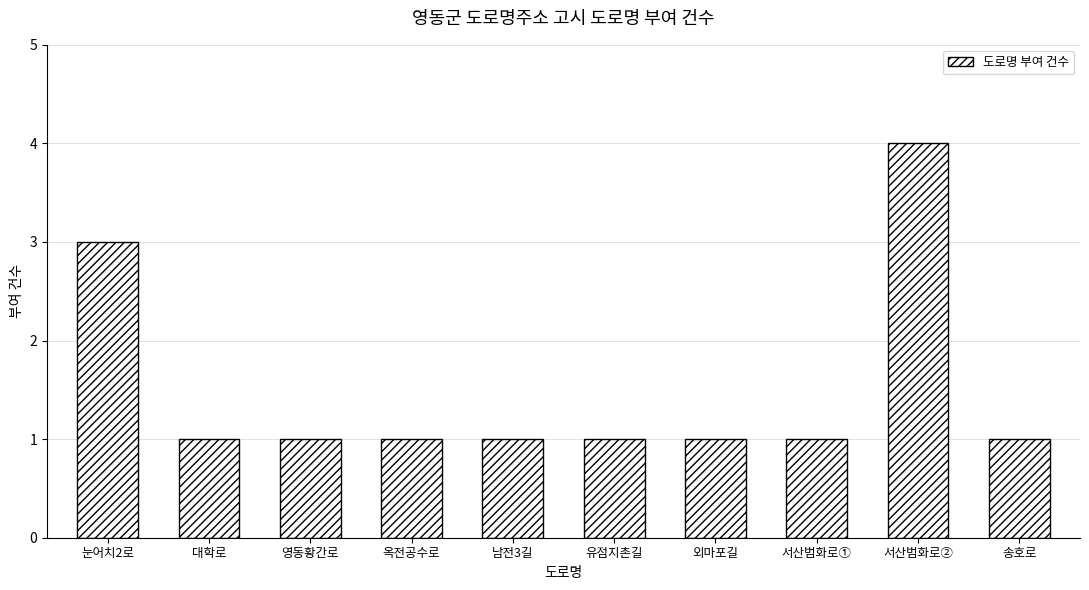

What position from the left is 서산범화로②?

9